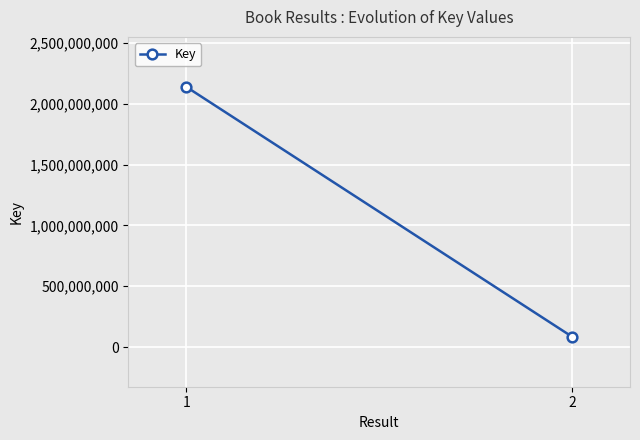

What is the minimum value shown in the chart?

84995459